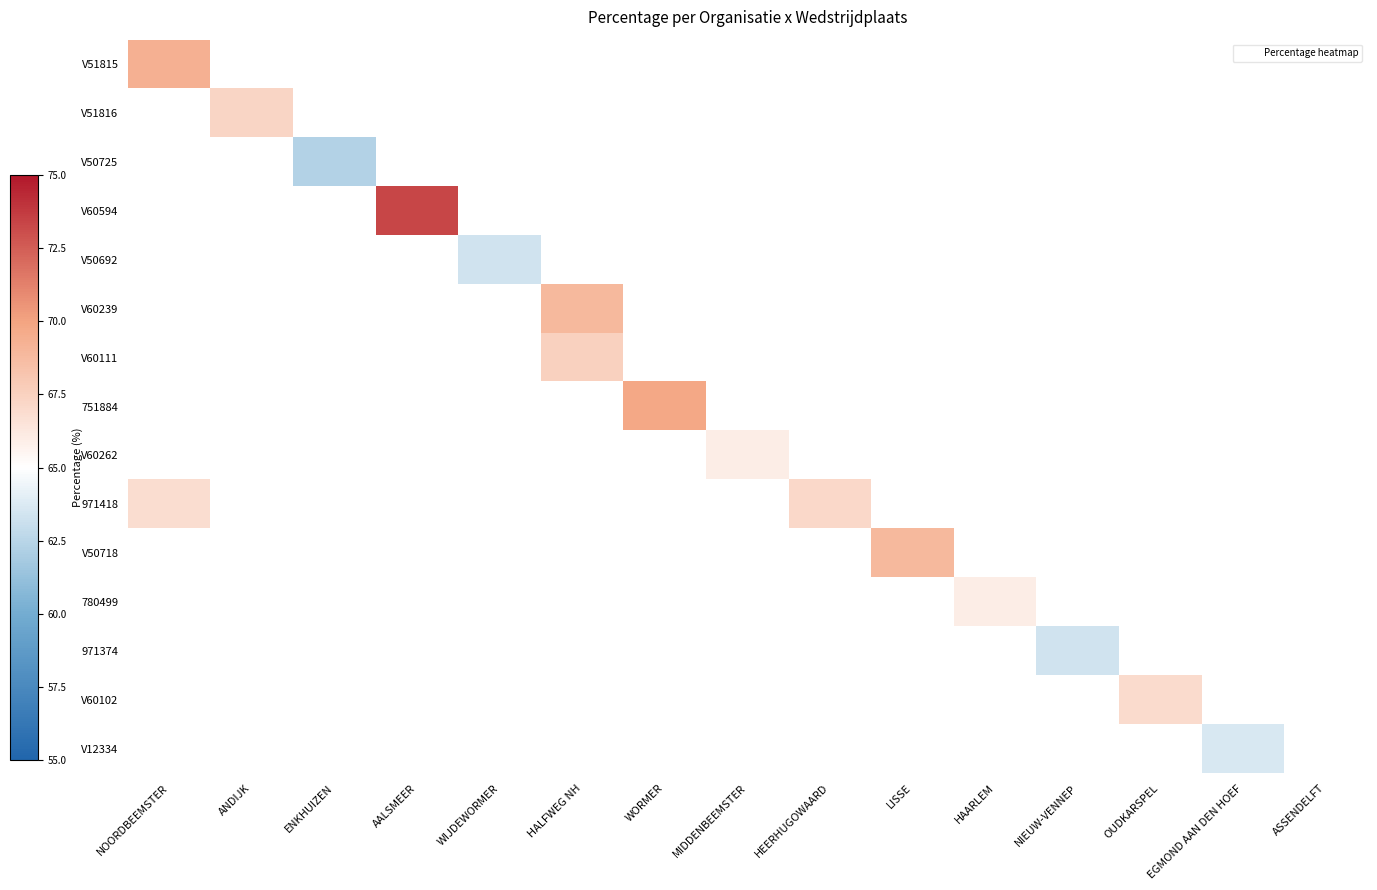

Which category has the lowest value across all series?

ENKHUIZEN